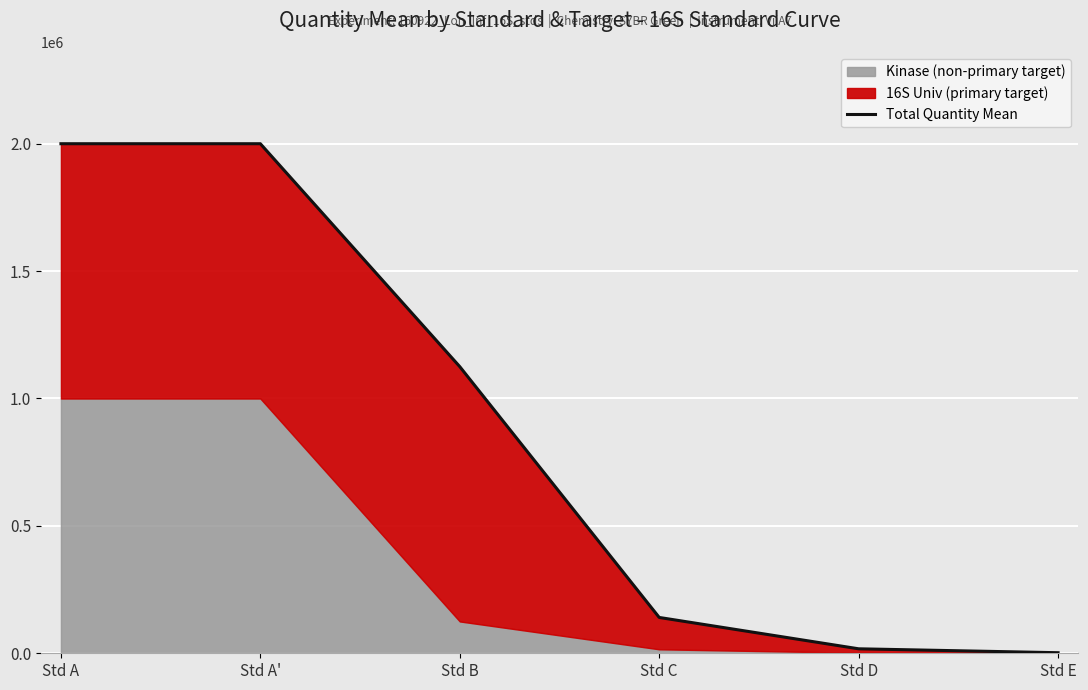

Reading left to right, extract all data points from this chart.

2000000.0	2000000.0	1125000.0	140625.0	17578.1	2197.3